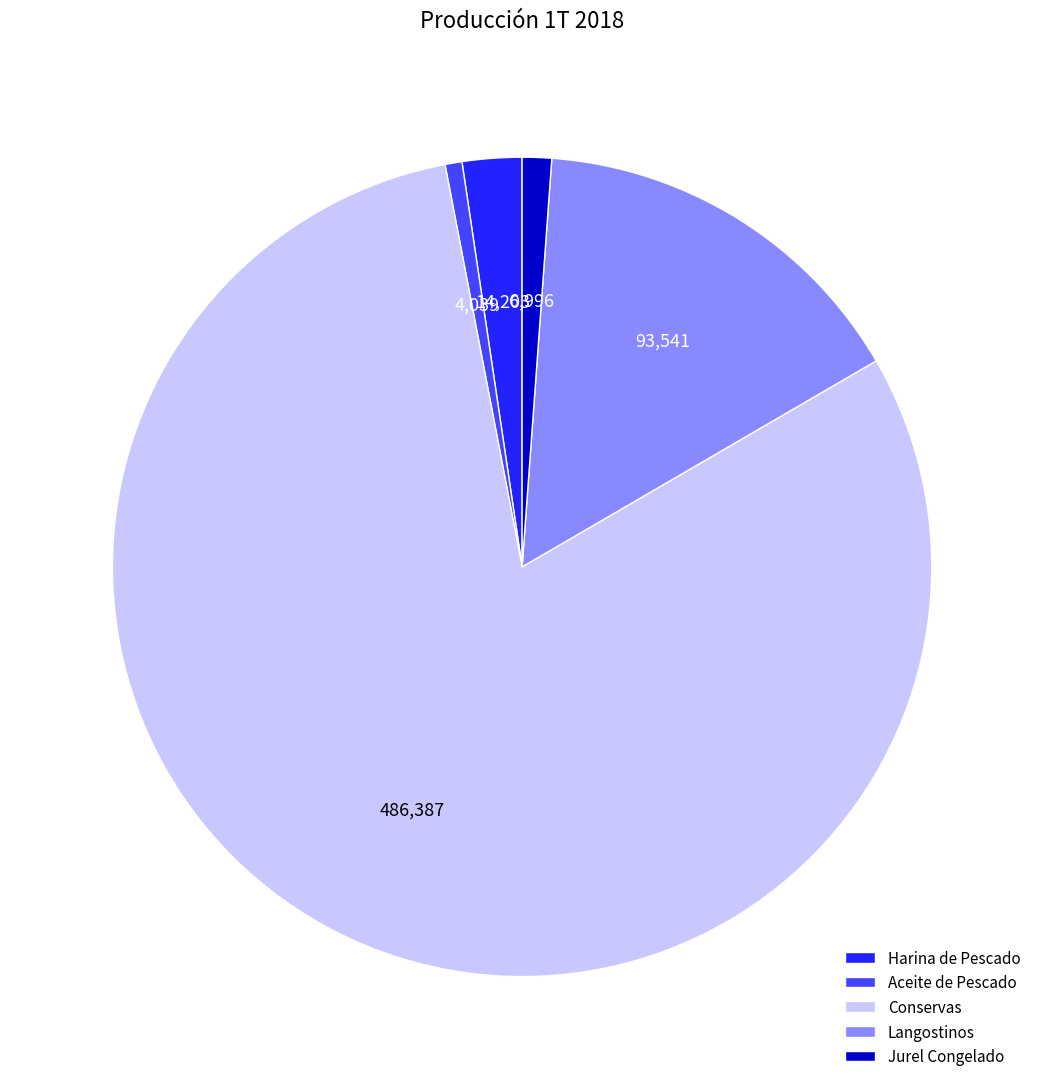

What is the ratio of the value at Conservas to the value at Aceite de Pescado?

120.4